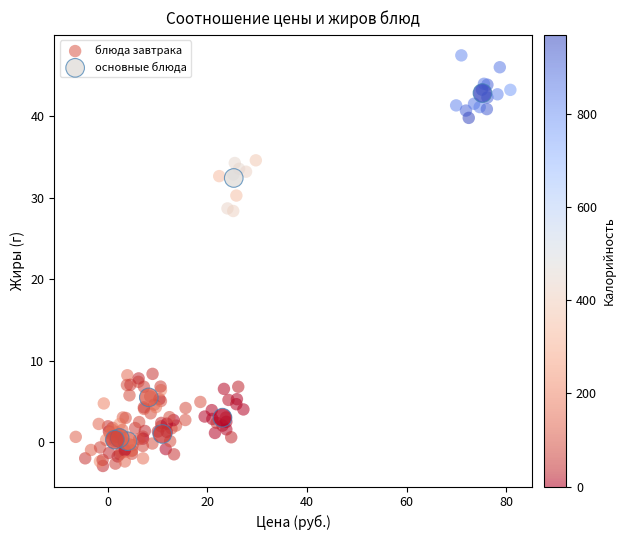

Which series has the largest Y range (max minus min)?

блюда завтрака